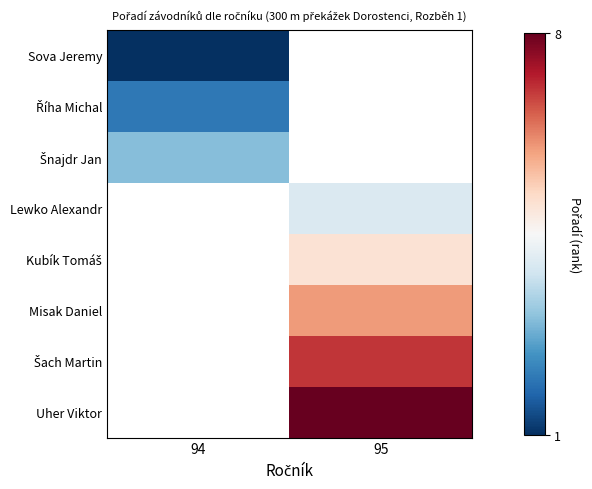

The Kubík Tomáš series shows 7.7 at 95. True or false?

False